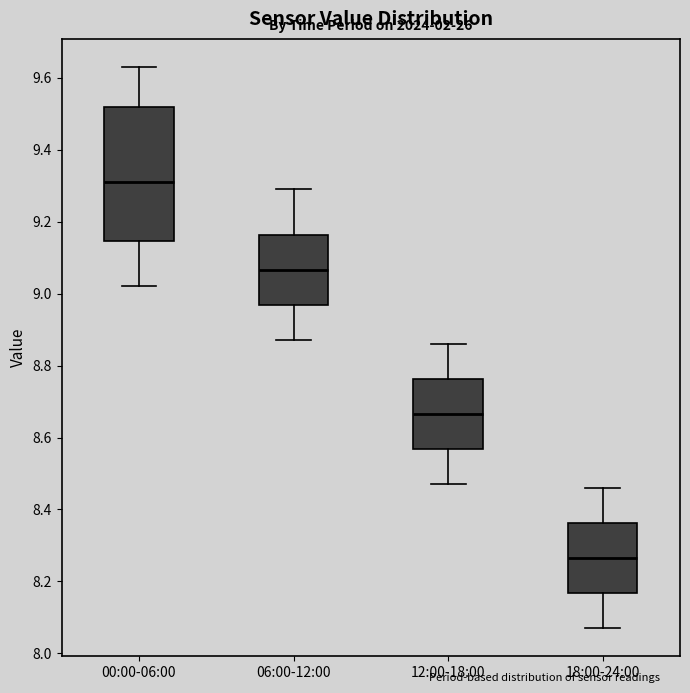

Comparing the boxes themselves (not the whiskers), which one is the tallest?

00:00-06:00